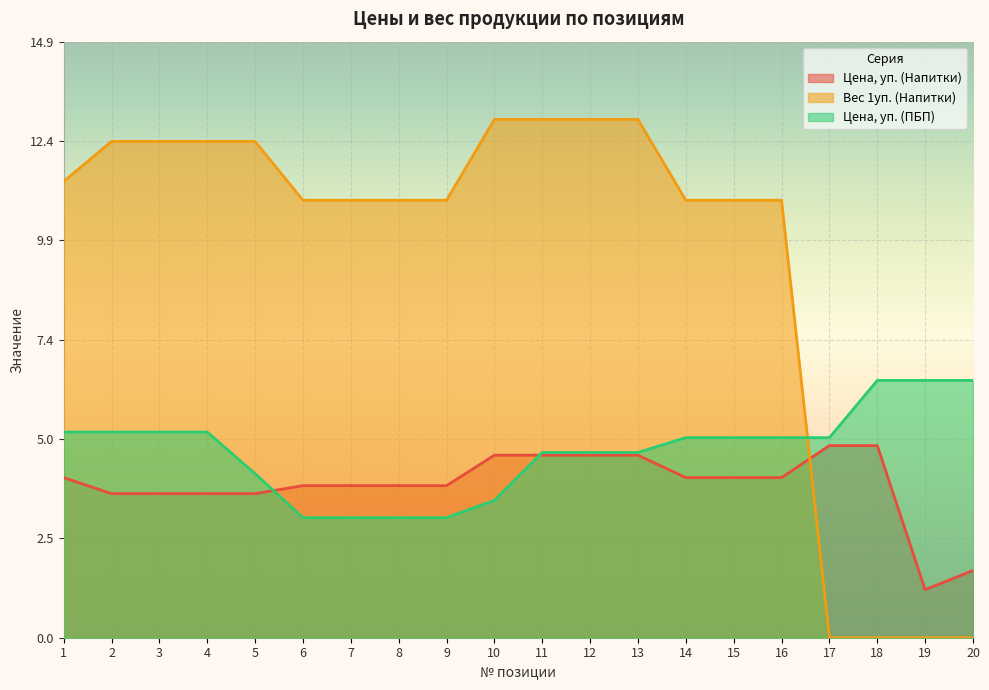

The value of Цена, уп. (ПБП) at 2 is 3.5. True or false?

False